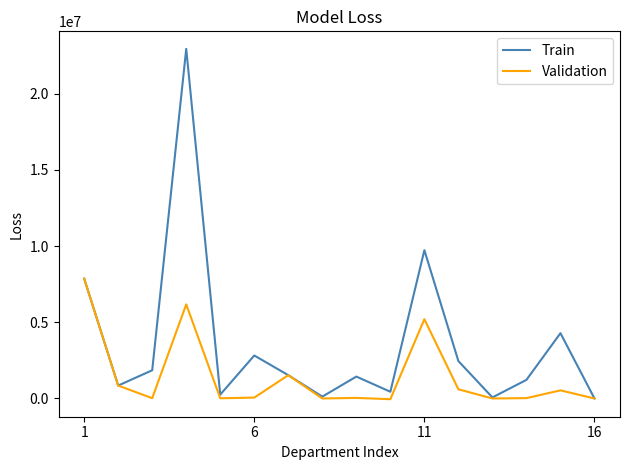

What is the average value of the Validation series?

1429755.8